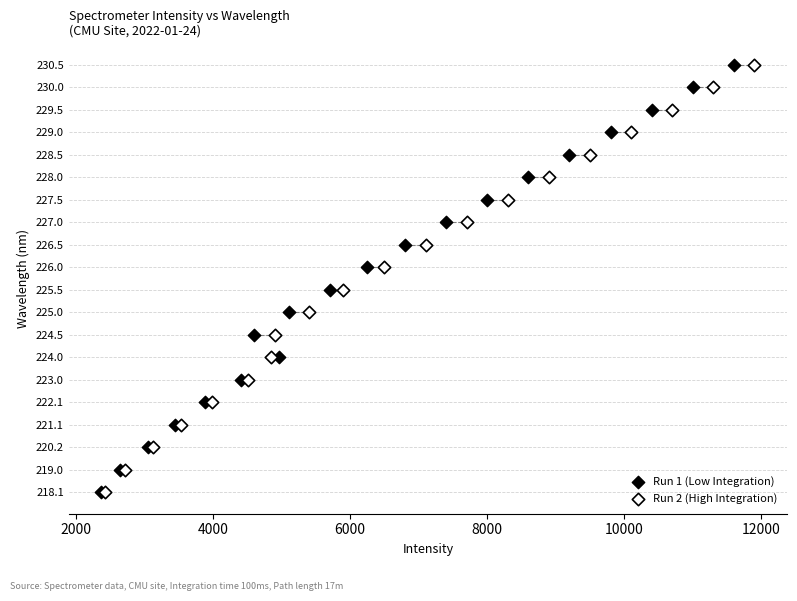

What are all the series names shown in the legend?

Run 1 (Low Integration), Run 2 (High Integration)